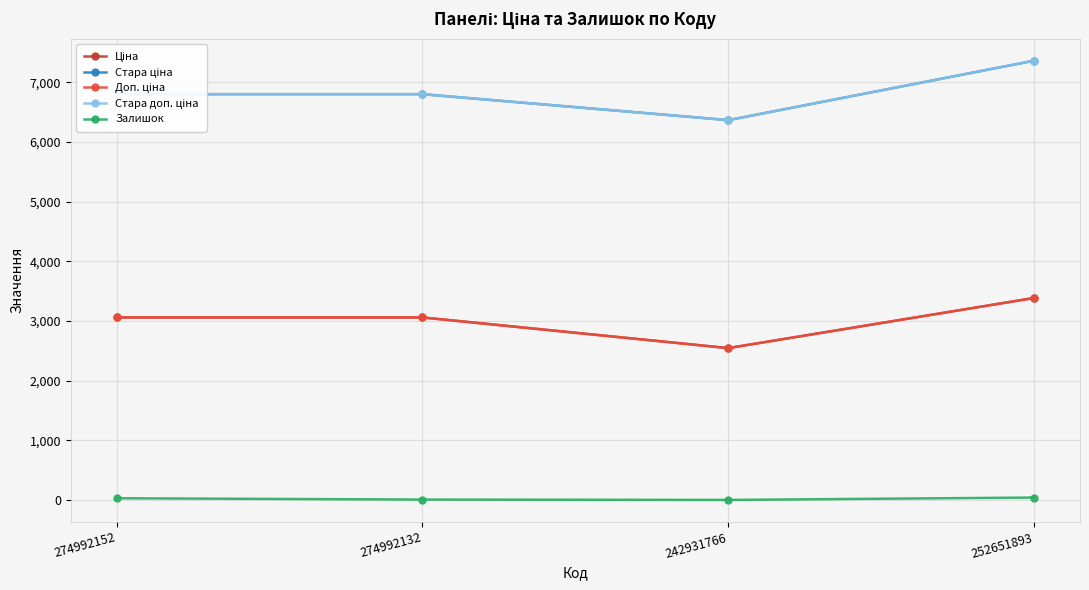

Is this an area chart (filled region under the line)?

No